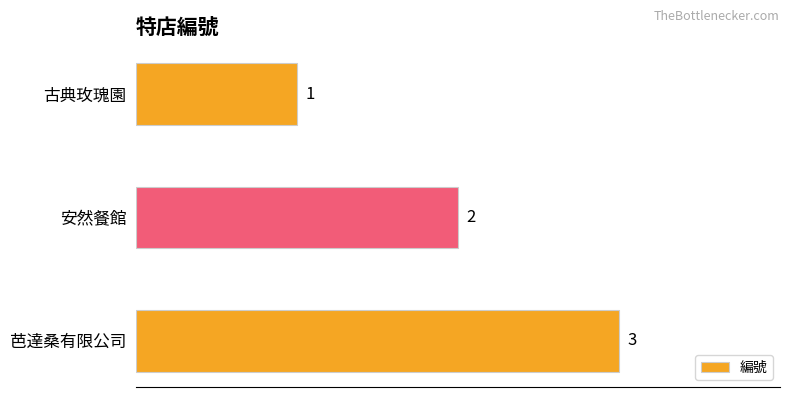

Rank the categories by value from lowest to highest.

古典玫瑰園, 安然餐館, 芭達桑有限公司